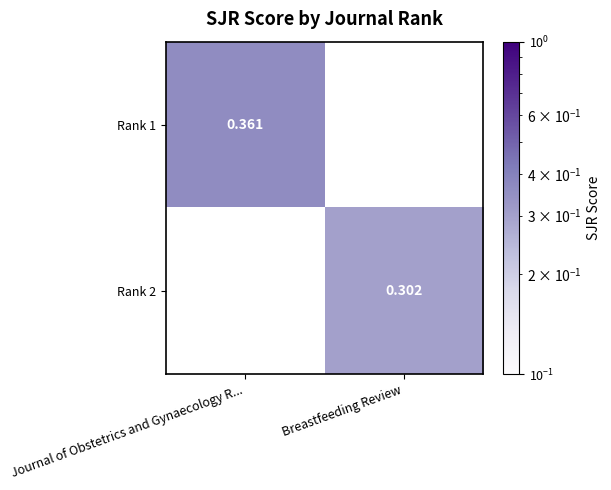

List the series in order of their peak value, highest first.

Rank 1, Rank 2